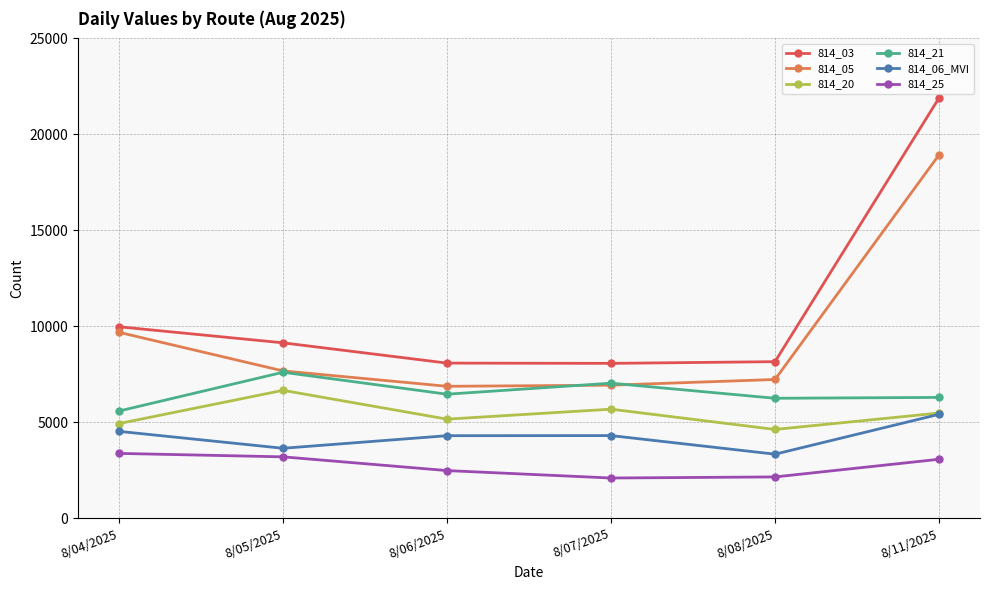

What is the spread (max minus min) of values at 8/07/2025?

5971